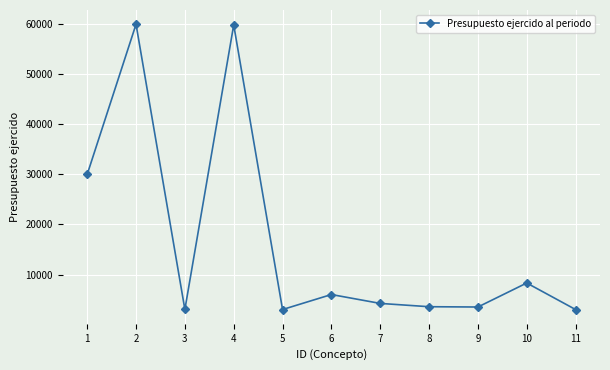

Does the chart have visible grid lines?

Yes